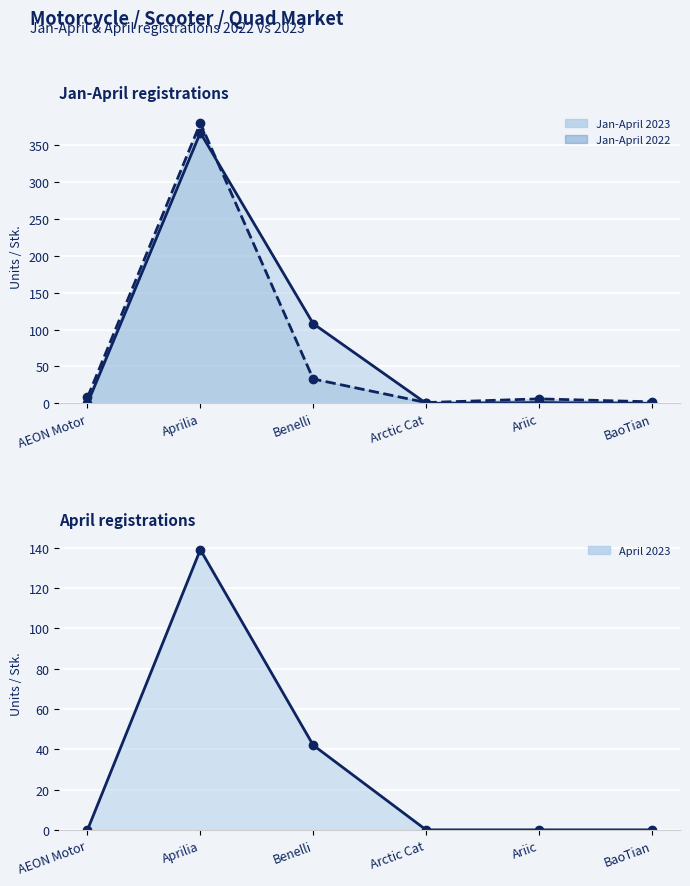

Which series has the widest spread of values?

Jan-April 2022